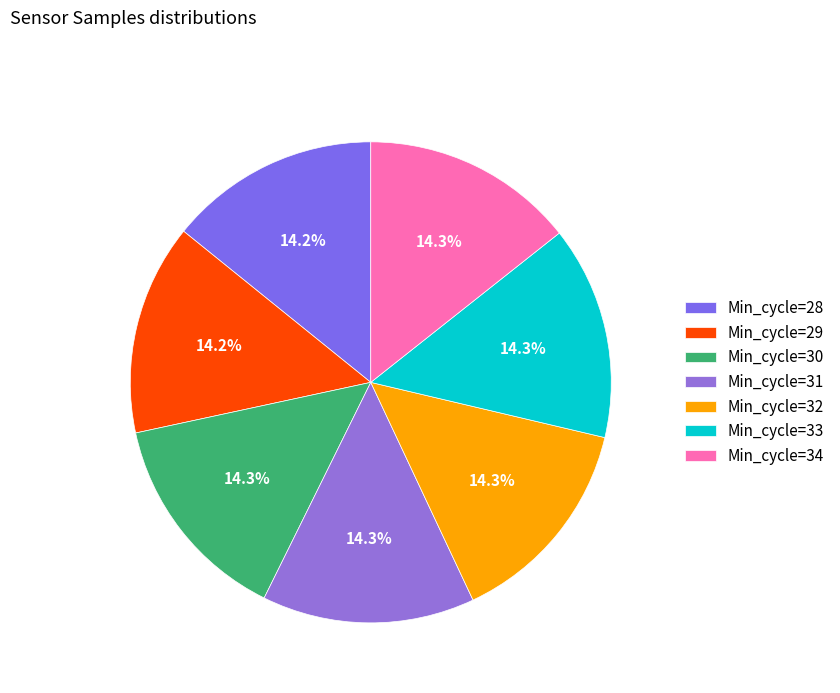

How many segments does this pie chart have?

7